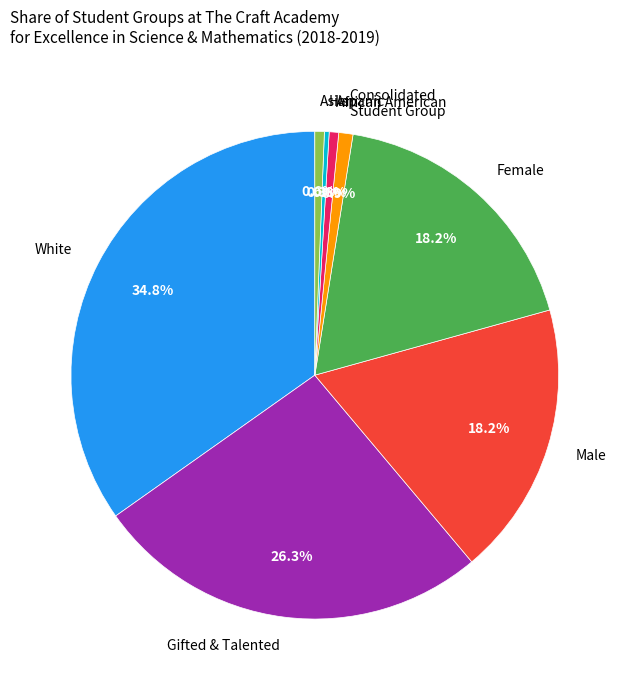

Is it true that Hispanic is 0% of the pie?

True